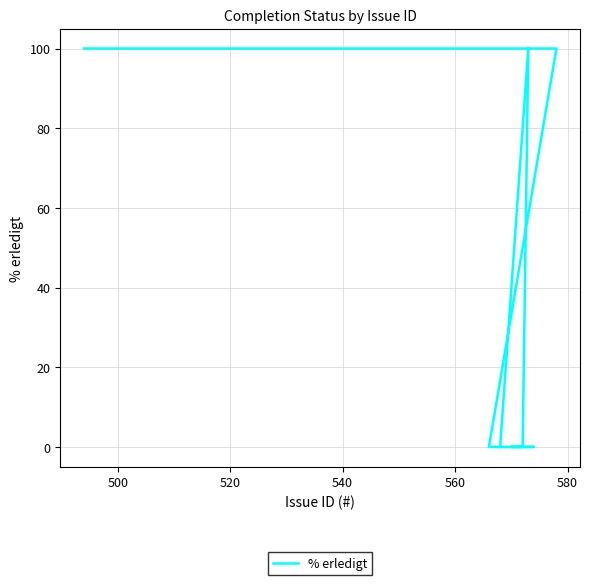

The value at 580 is 67. True or false?

False